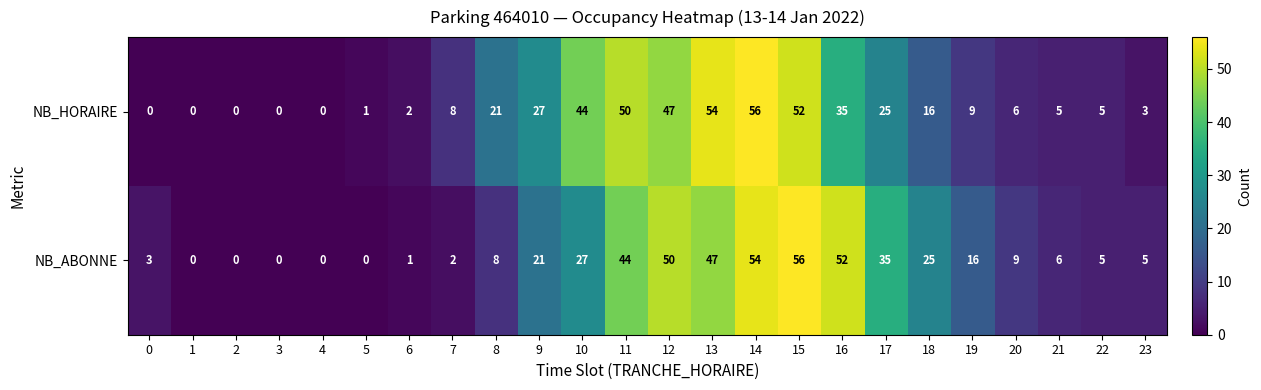

Which series changed the most between 7 and 23?

NB_HORAIRE